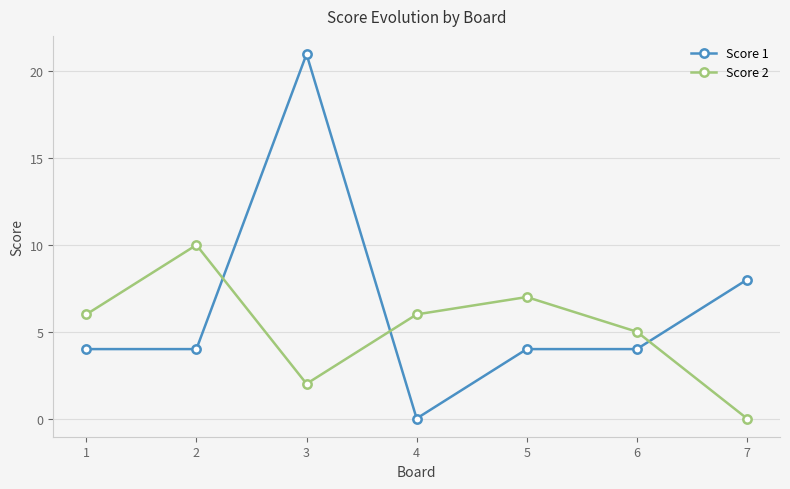

At which category is the sum across all series the highest?

3